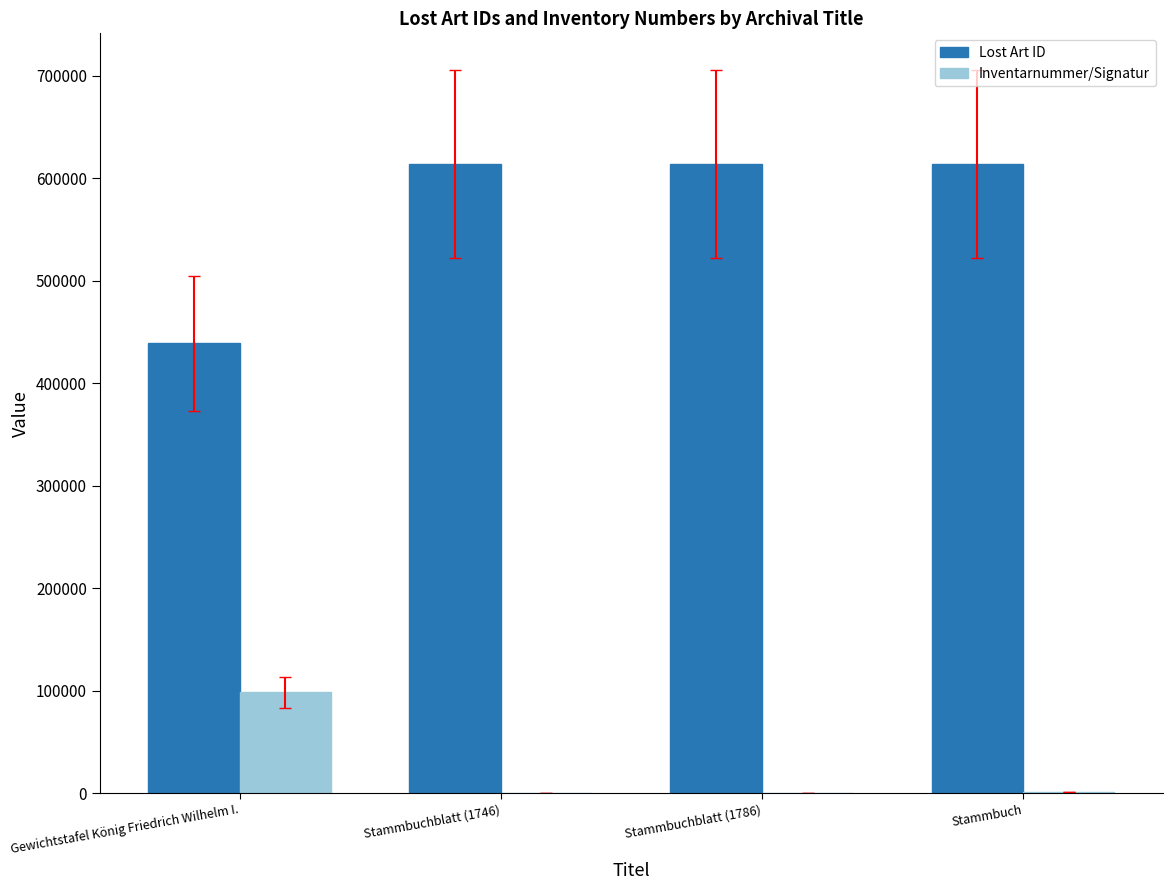

What is the sum of the Lost Art ID values at Stammbuchblatt (1786) and Stammbuchblatt (1746)?

1227913